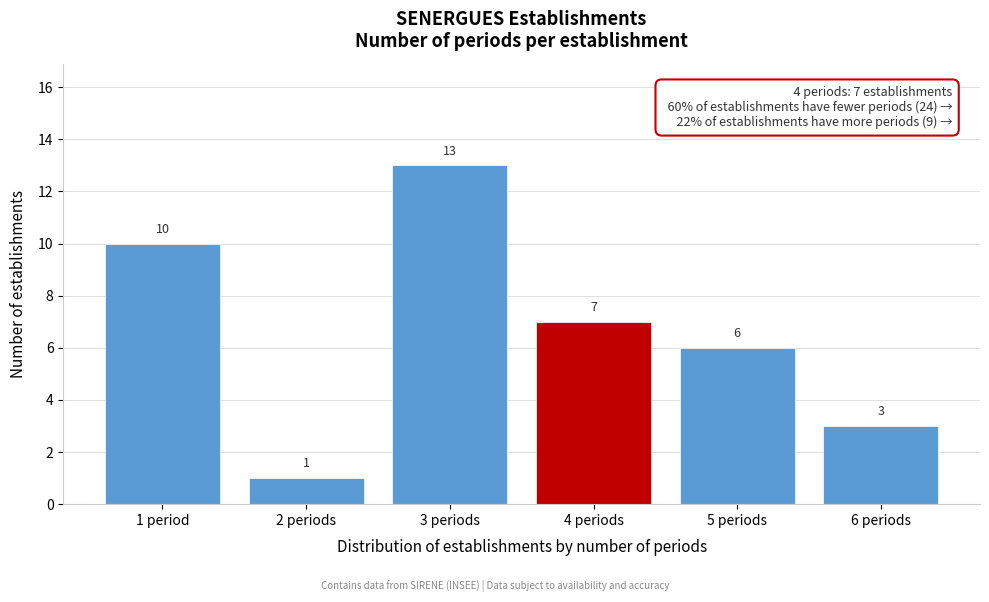

Reading left to right, what are all the values shown in this chart?

10	1	13	7	6	3